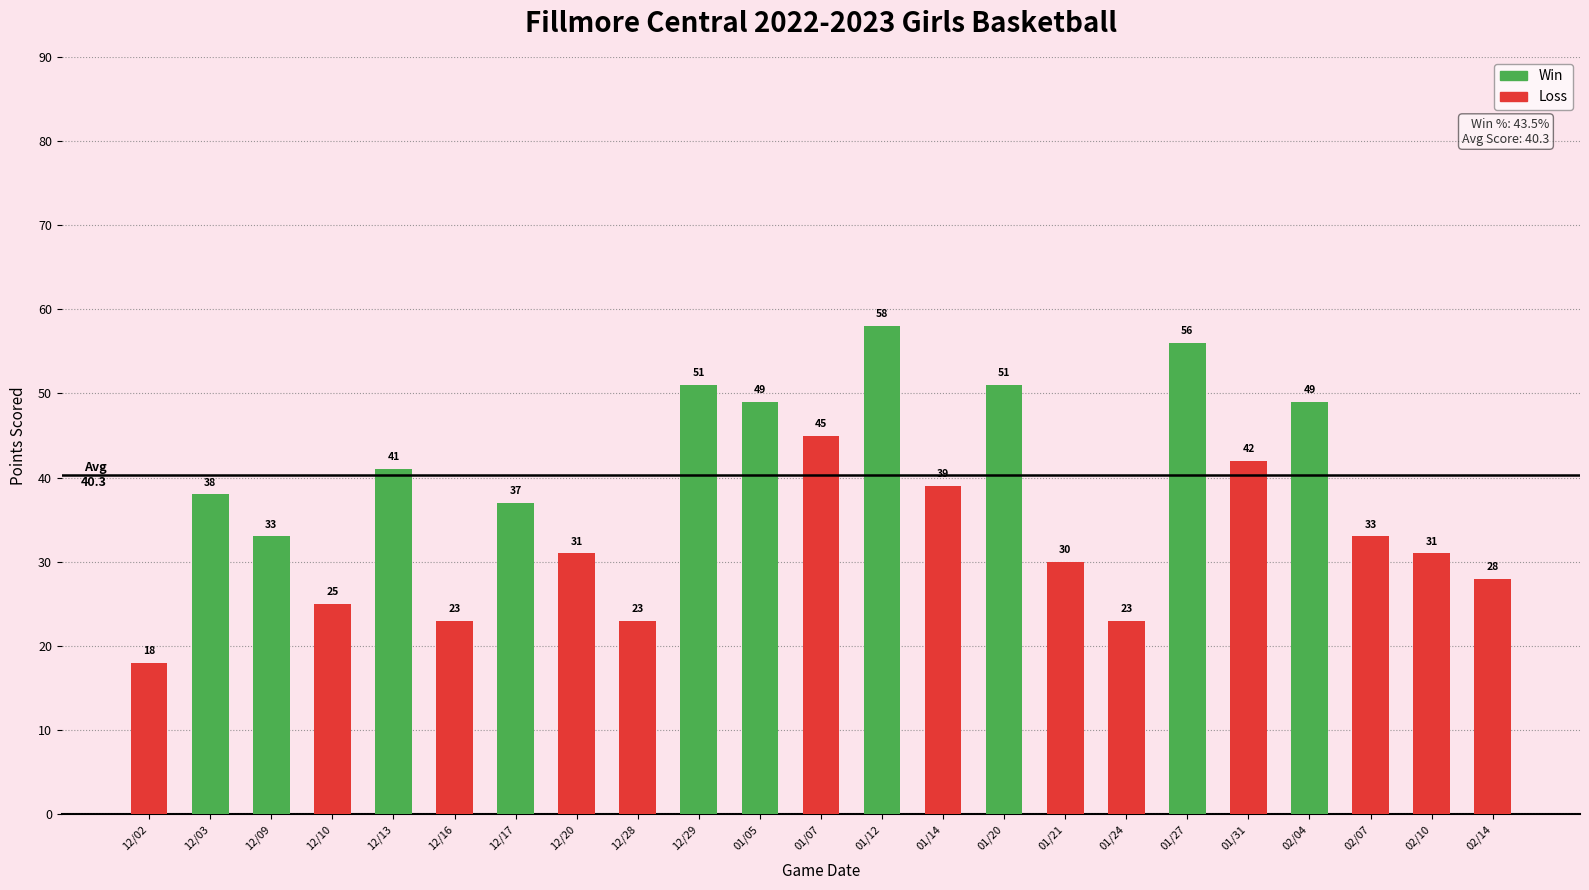

How many categories are shown in the chart?

23